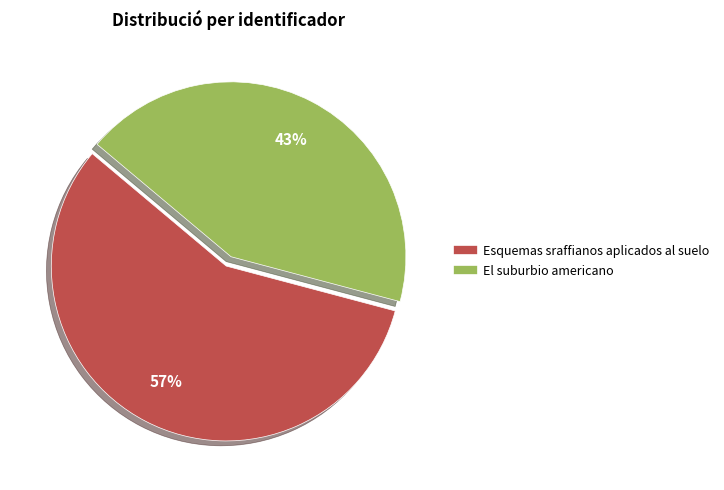

To the nearest percent, what is the difference between the largest and smallest slice percentages?

14%